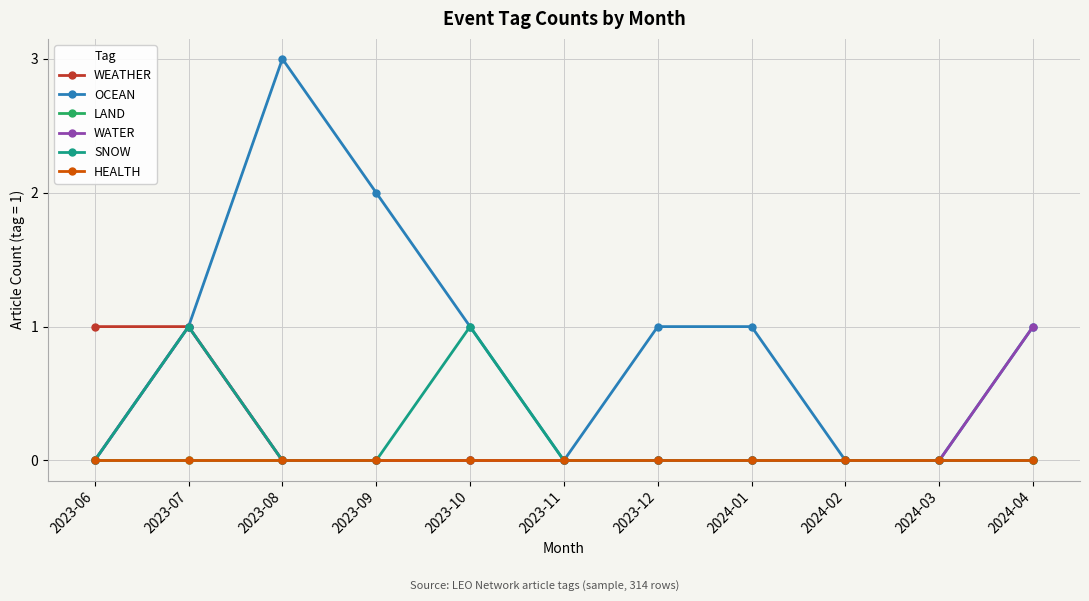

Is this an area chart (filled region under the line)?

No